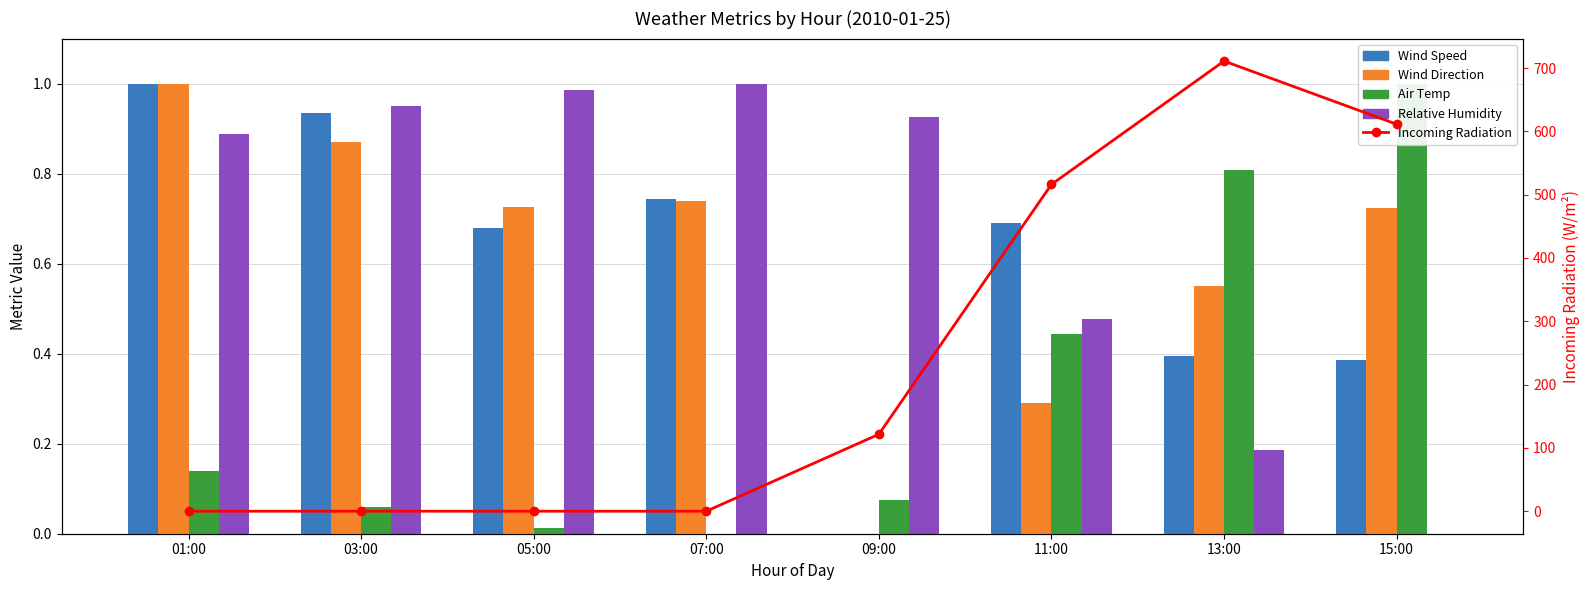

At which label does Air Temp reach its minimum?

07:00